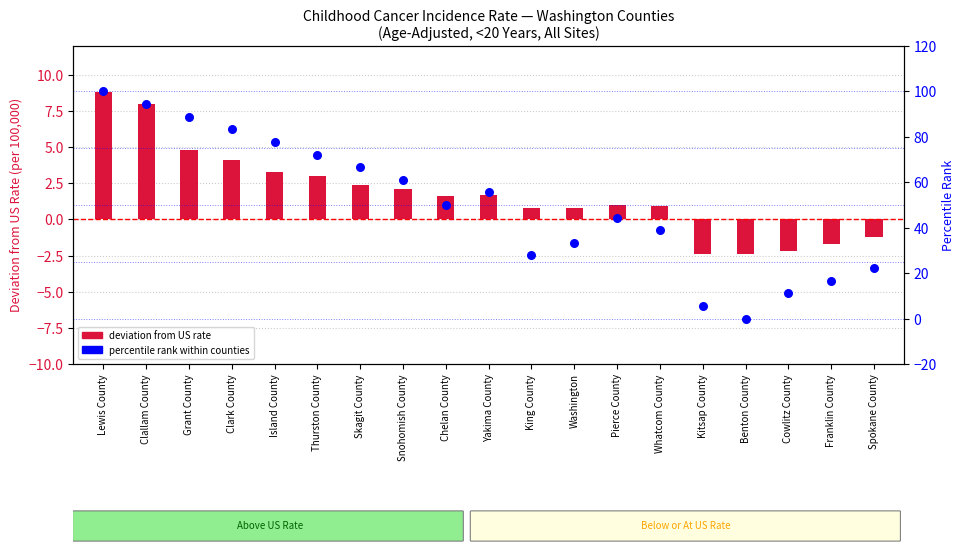

Which series reaches the minimum Y coordinate?

deviation from US rate